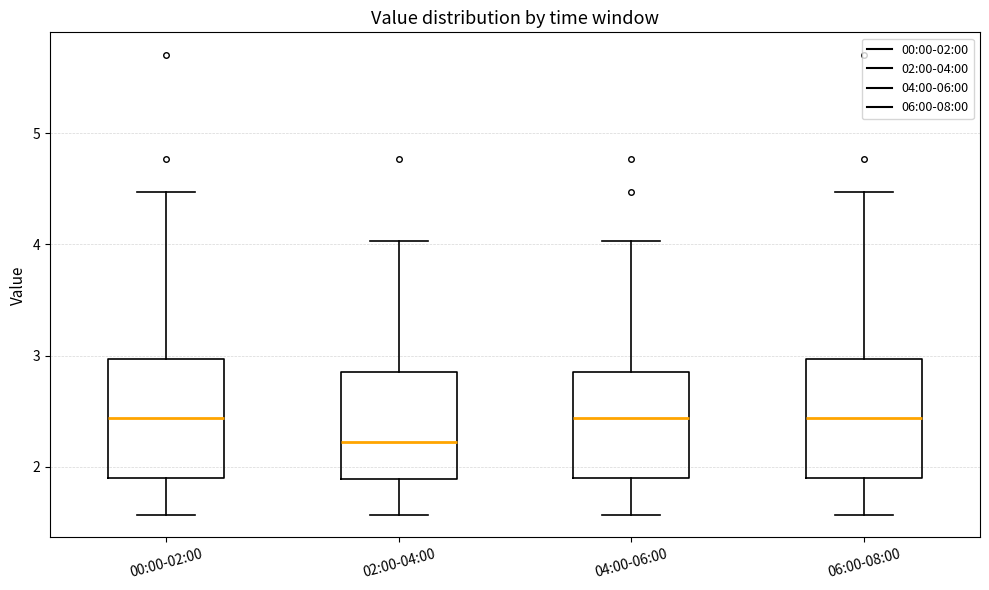

Reading left to right, transcribe this box plot: for each box, give where its median line is, the range the box spans, and where its two whiskers end, as read against the y-axis. The values are not printed on the chart, so give them approximately, as read against the axis.

00:00-02:00: median 2.4, box 1.9 to 3.0, whiskers 1.6 to 4.5
02:00-04:00: median 2.2, box 1.9 to 2.9, whiskers 1.6 to 4.0
04:00-06:00: median 2.4, box 1.9 to 2.9, whiskers 1.6 to 4.0
06:00-08:00: median 2.4, box 1.9 to 3.0, whiskers 1.6 to 4.5